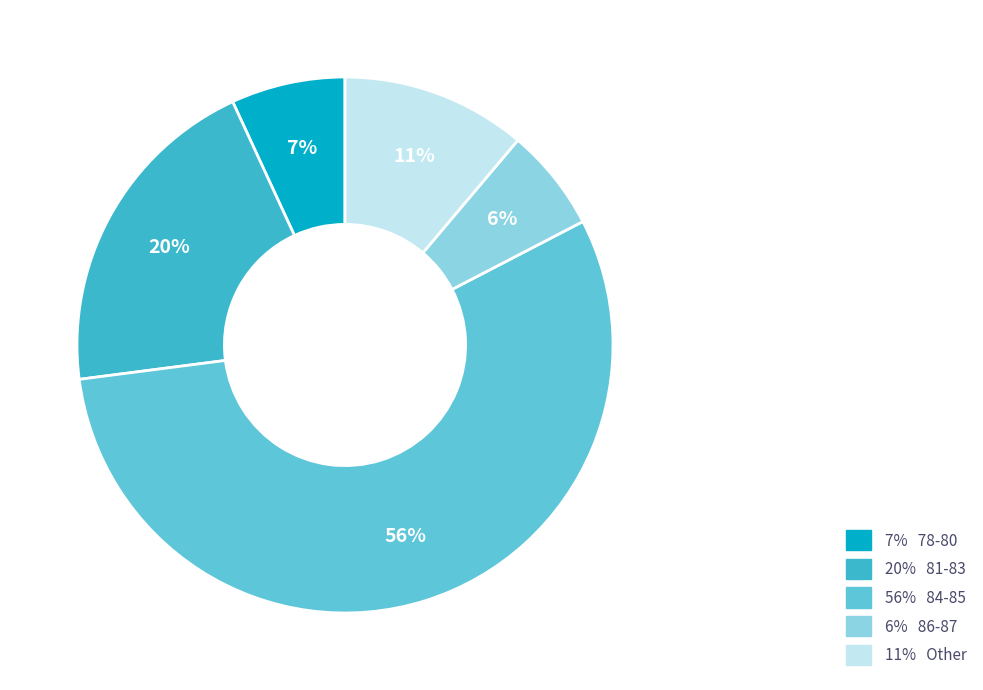

Count the number of slices in the pie.

5